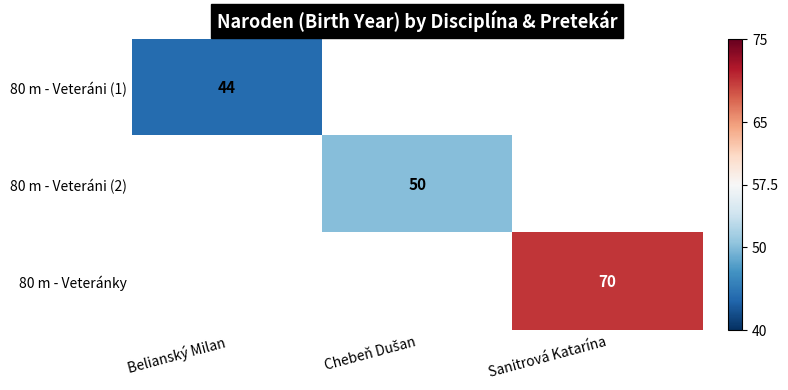

Is it true that 80 m - Veteráni (1) equals 22 at Belianský Milan?

False